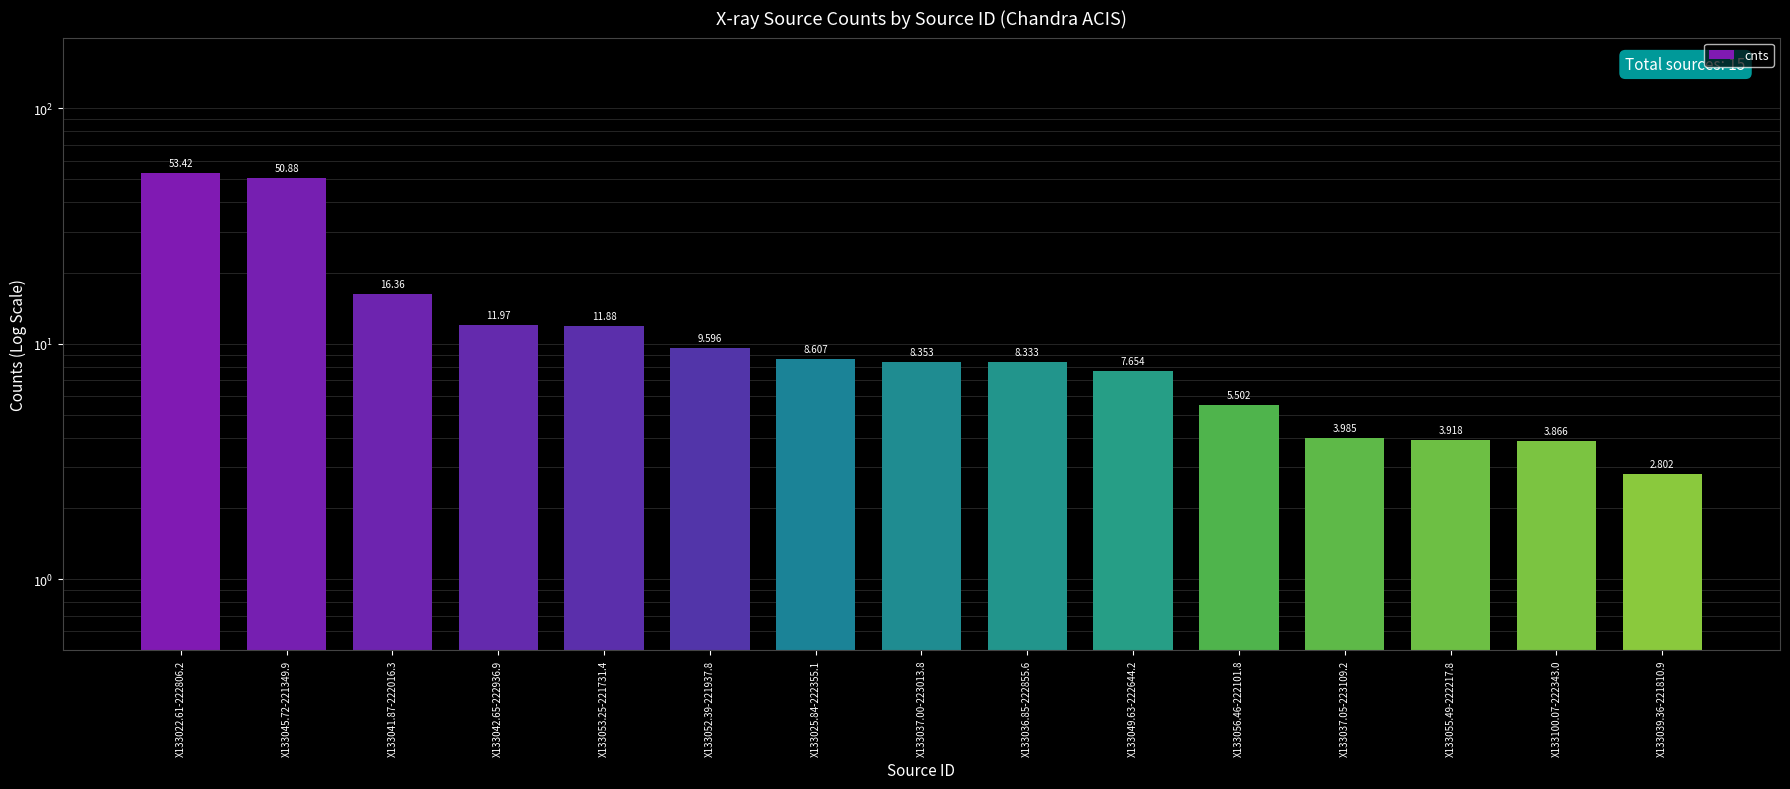

What is the value of the 1st bar from the left?

53.4